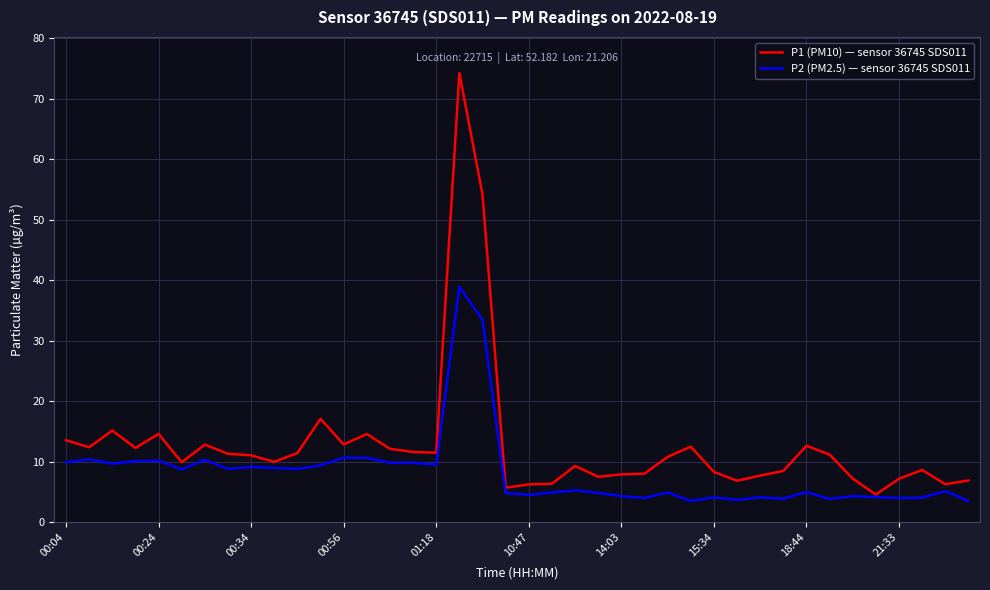

What is the minimum value shown in the chart?

3.5